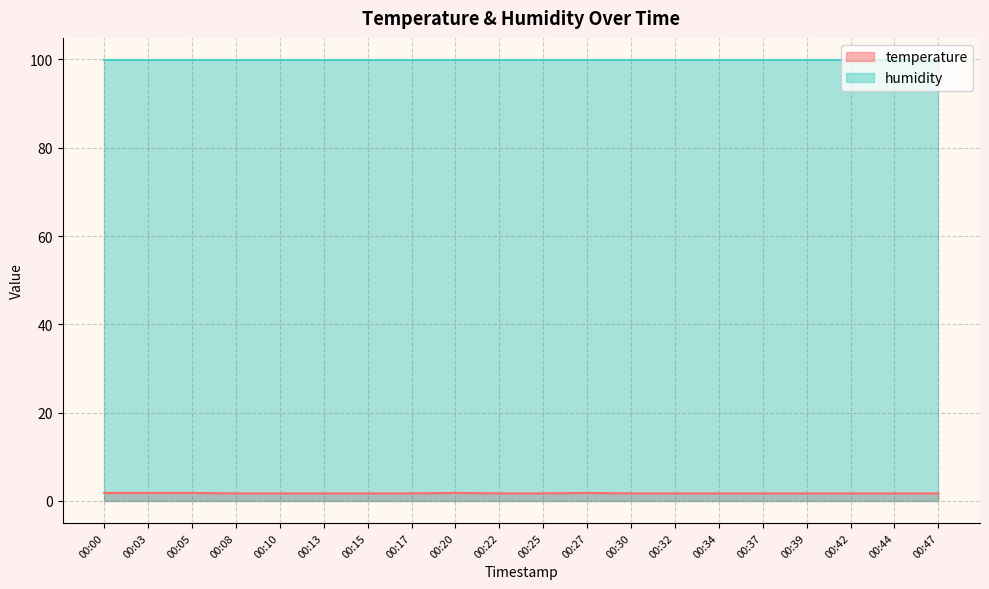

Rank the categories by value from highest to lowest.

00:00, 00:03, 00:05, 00:20, 00:27, 00:08, 00:10, 00:13, 00:15, 00:17, 00:22, 00:25, 00:30, 00:32, 00:34, 00:37, 00:39, 00:42, 00:44, 00:47